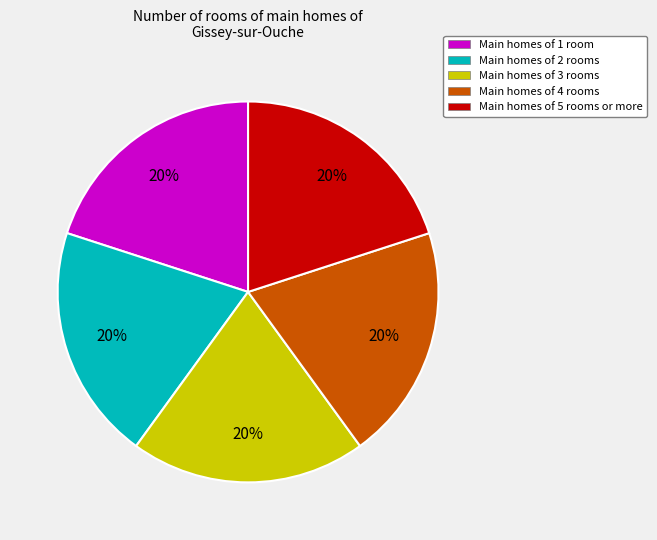

Is there a majority slice in this chart?

No